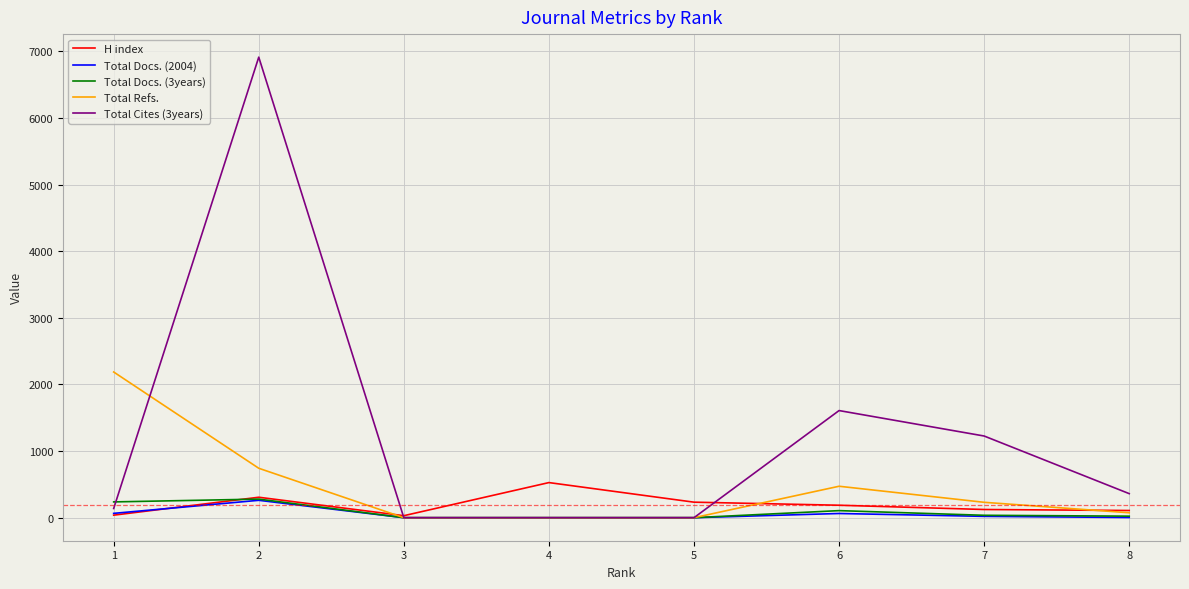

Is the value of Total Refs. at 4 greater than the value of Total Cites (3years) at 8?

No